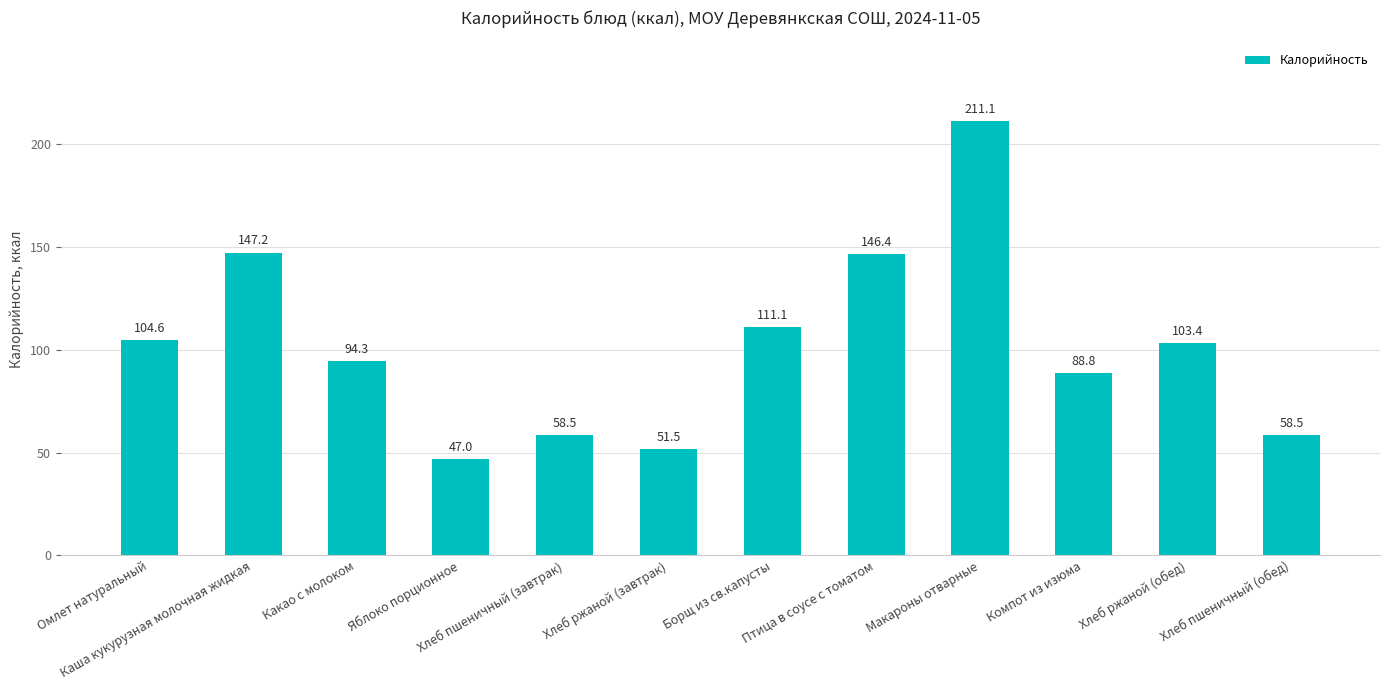

What is the difference between the second highest and minimum values?

100.2